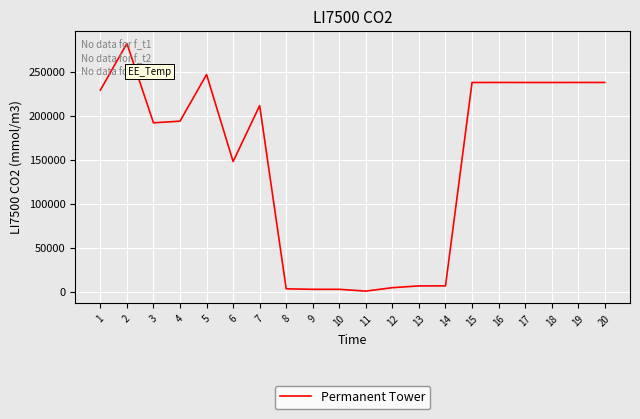

Is it true that the value at 5 is 247199.3?

True